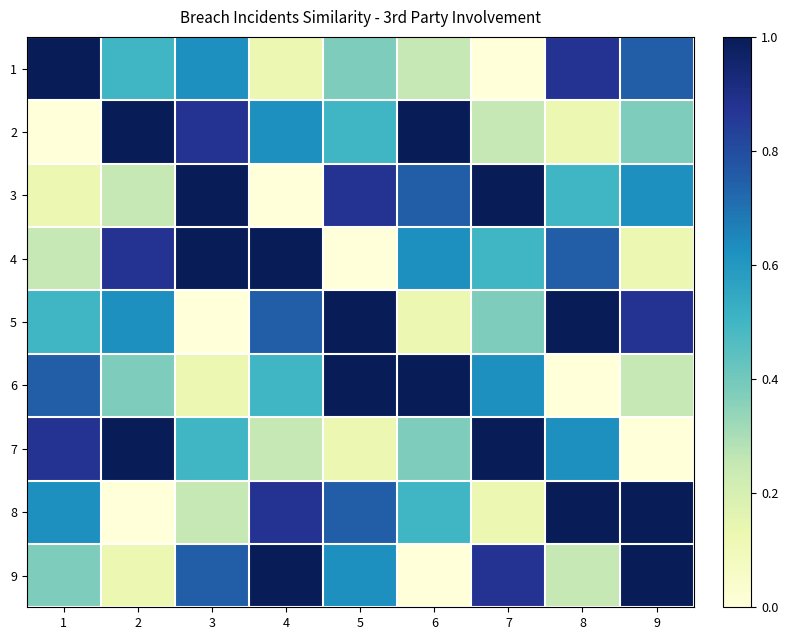

Rank the series at 2 from lowest to highest value.

8, 9, 3, 6, 1, 5, 4, 2, 7